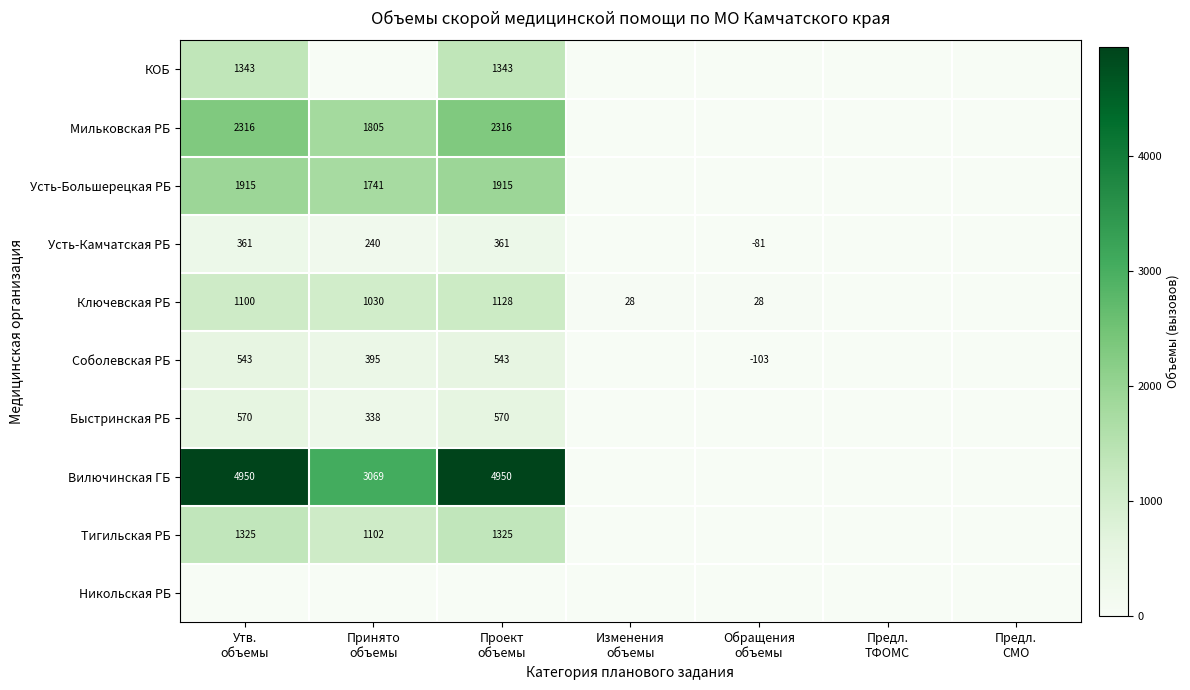

What is the greatest value displayed?

4950